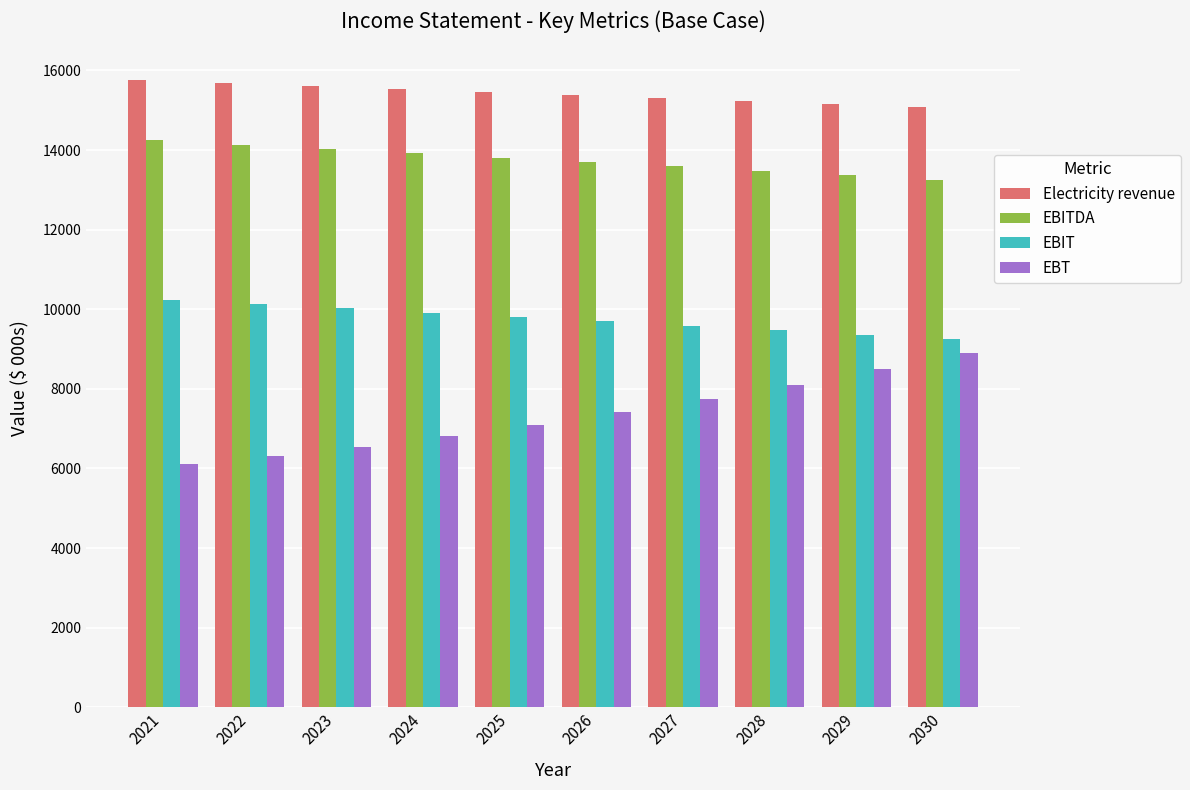

What is the sum of the EBT values at 2024 and 2022?

13139.9